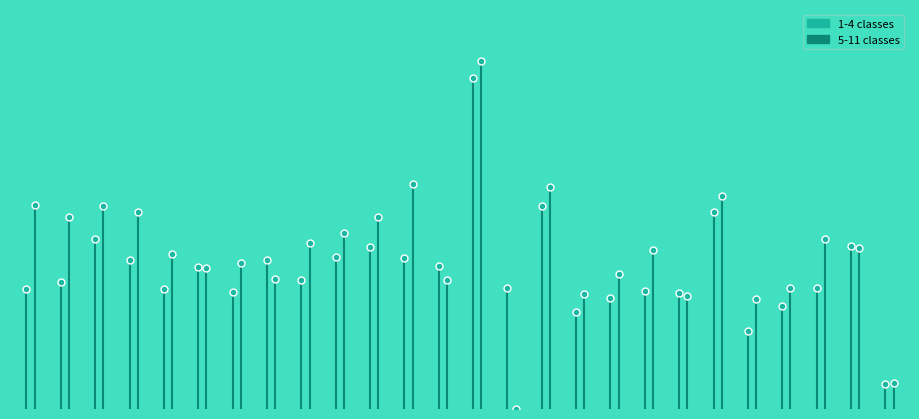

What are all the series names shown in the legend?

1-4 classes, 5-11 classes